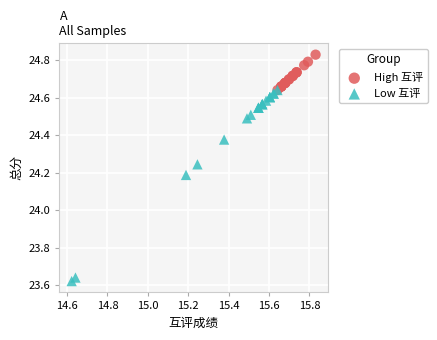

Which series has the widest spread of Y values?

Low 互评